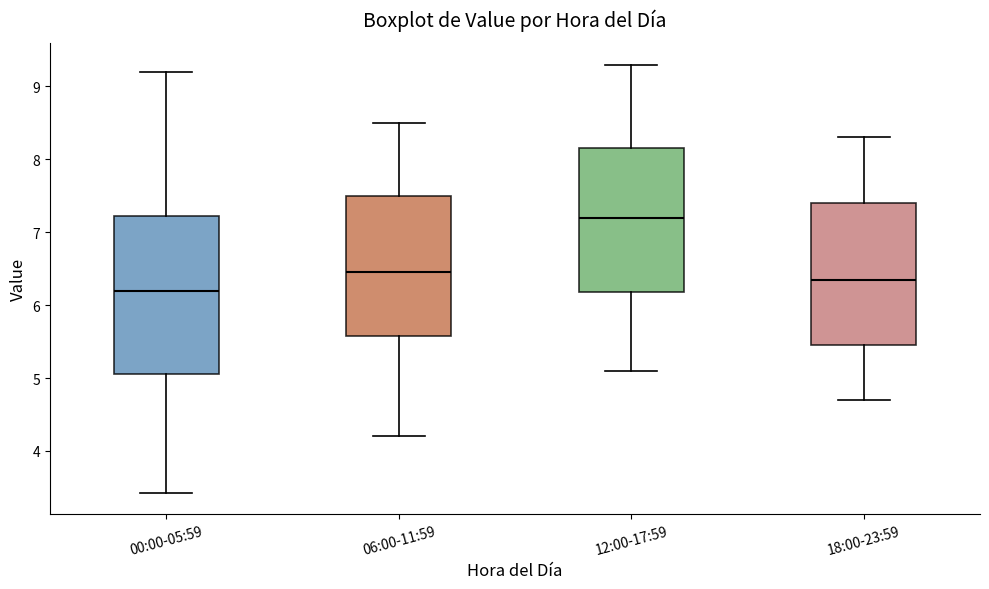

Reading left to right, read every box against the y-axis: the position of its median line, the range the box covers, and the ends of its whiskers. The values are not printed on the chart, so give them approximately, as read against the axis.

00:00-05:59: median 6.2, box 5.1 to 7.2, whiskers 3.4 to 9.2
06:00-11:59: median 6.5, box 5.6 to 7.5, whiskers 4.2 to 8.5
12:00-17:59: median 7.2, box 6.2 to 8.2, whiskers 5.1 to 9.3
18:00-23:59: median 6.4, box 5.5 to 7.4, whiskers 4.7 to 8.3